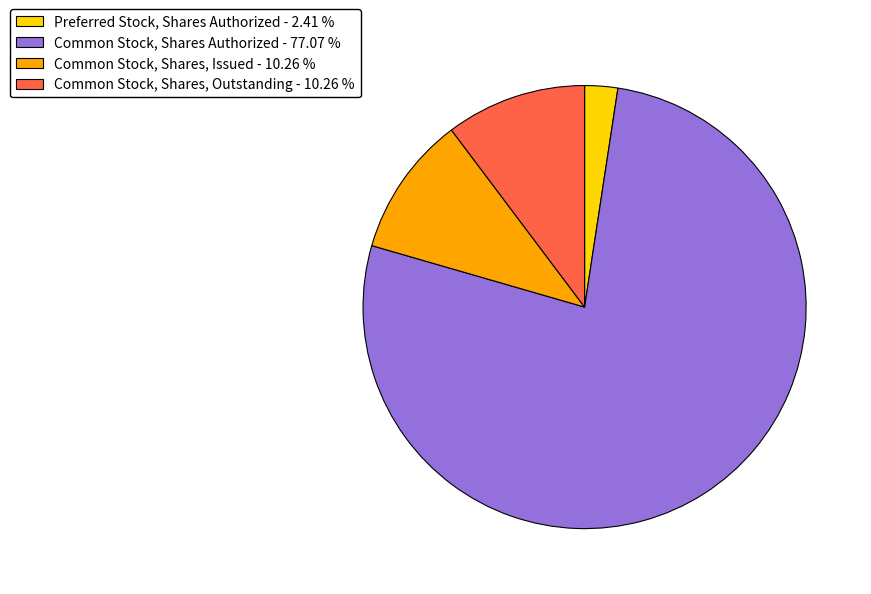

Do Common Stock, Shares Authorized - 77.07 % and Preferred Stock, Shares Authorized - 2.41 % together represent more than half of the pie?

Yes